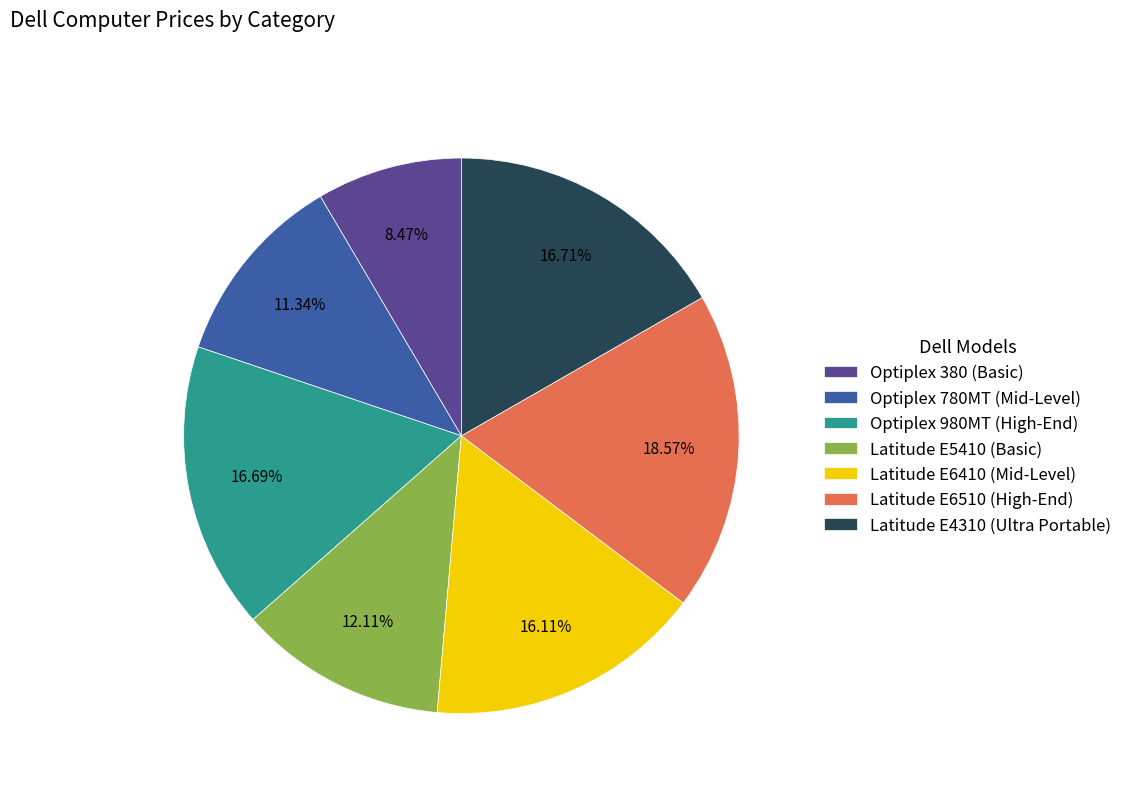

What is the ratio of the value at Optiplex 380 (Basic) to the value at Optiplex 780MT (Mid-Level)?

0.7